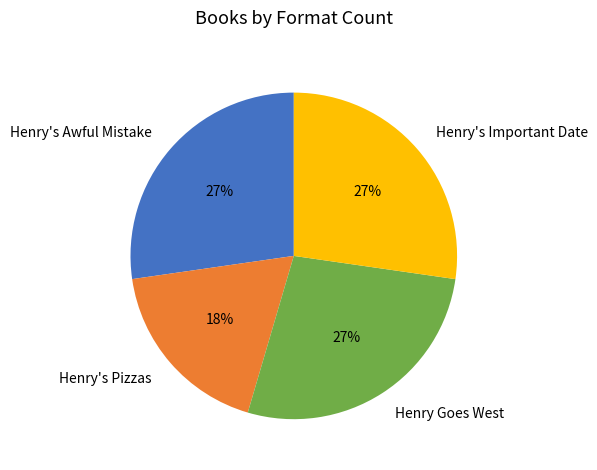

Does Henry Goes West represent more than half of the total?

No